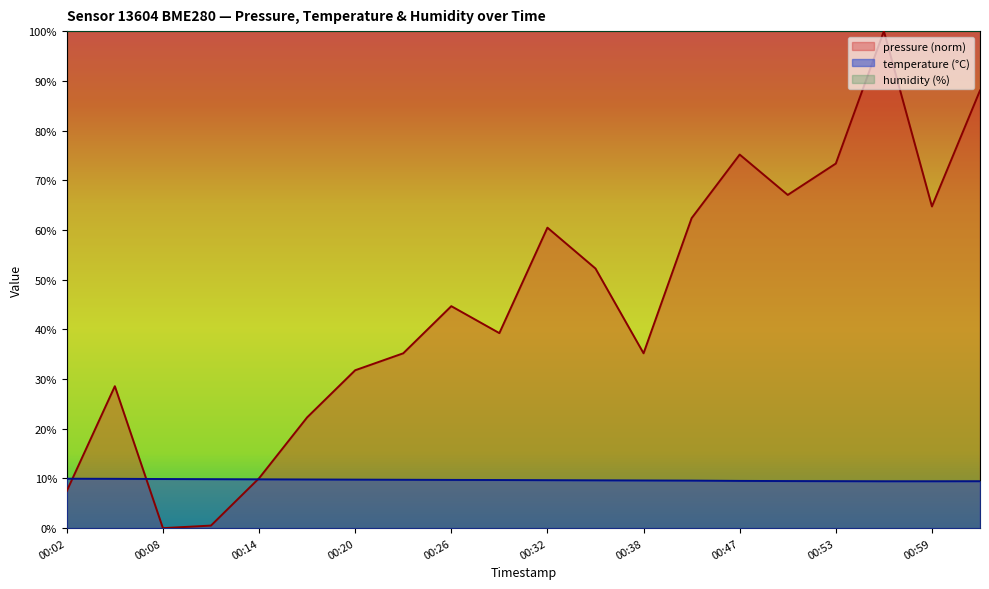

What is the value of the pressure point at the 7th from the left?

31.8